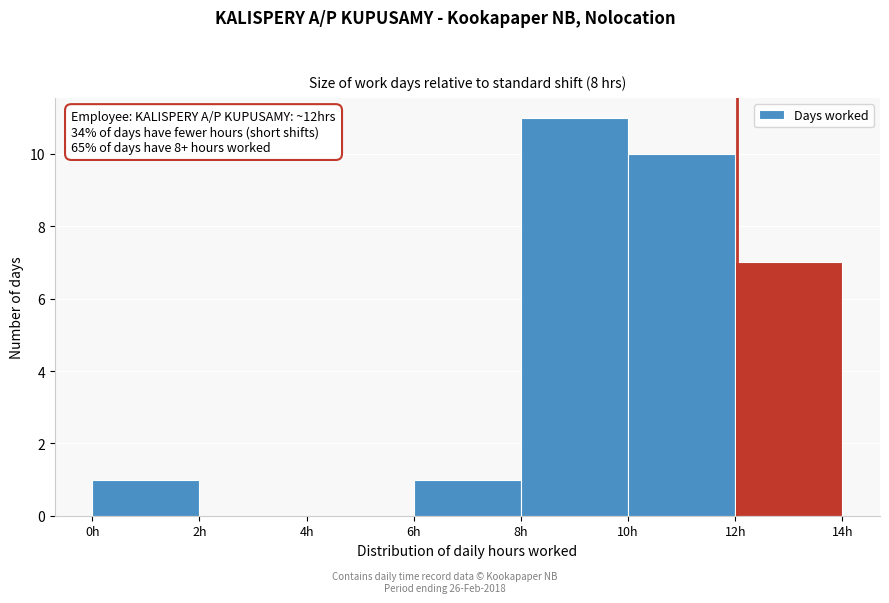

Over which range of the x-axis is the bar tallest?

8 to 10